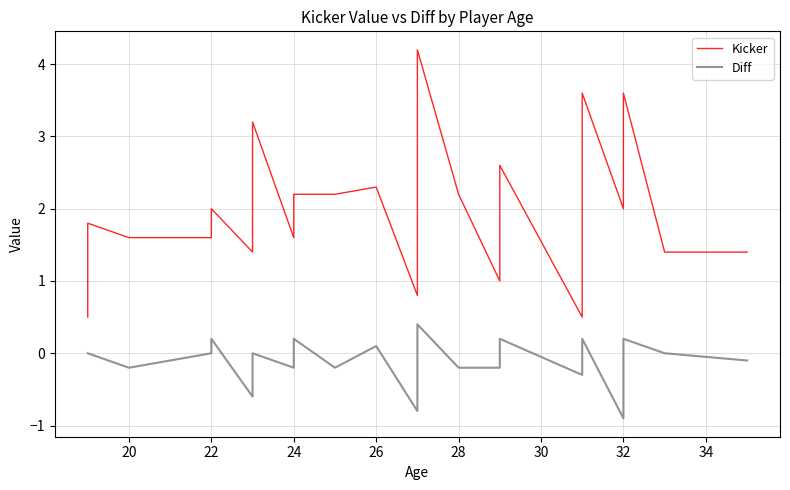

What is the greatest value displayed?

4.2